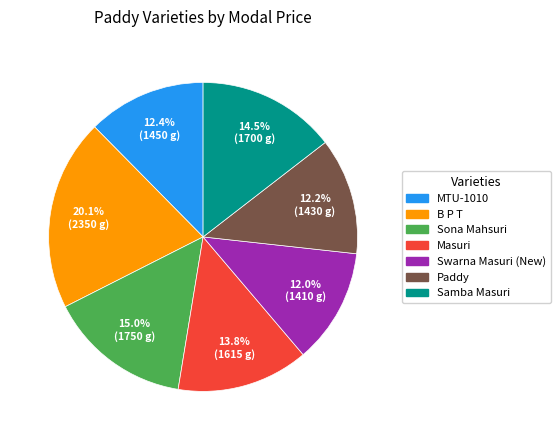

How many slices are in this pie chart?

7